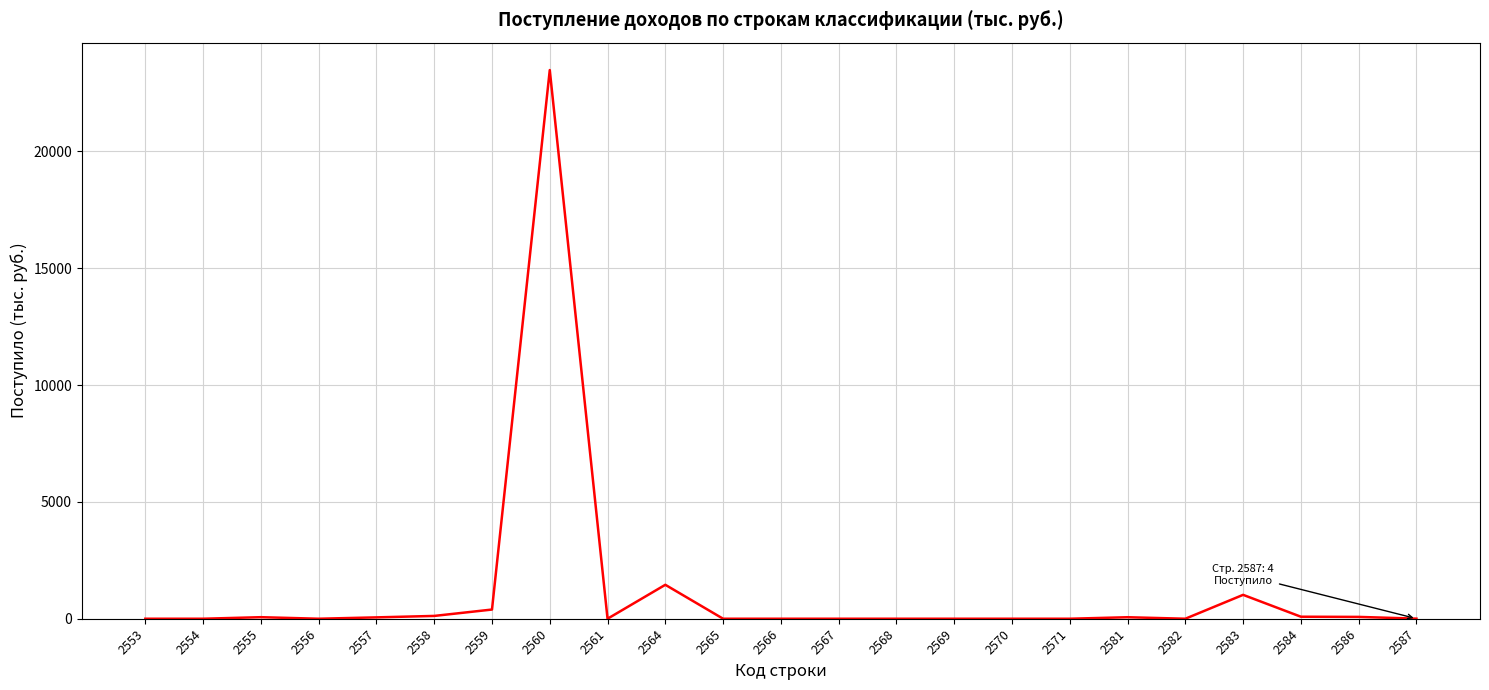

At which category does the chart reach its peak across all series?

2560